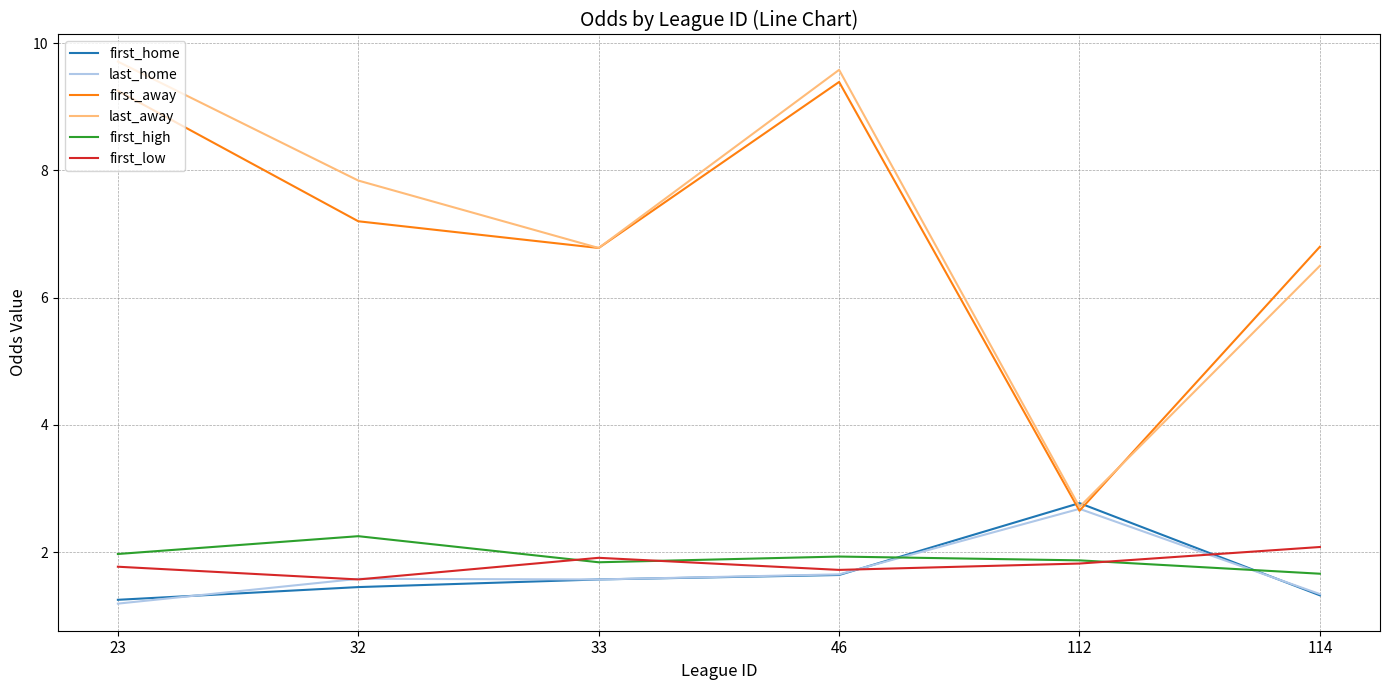

Where is the first local minimum for first_low?

32